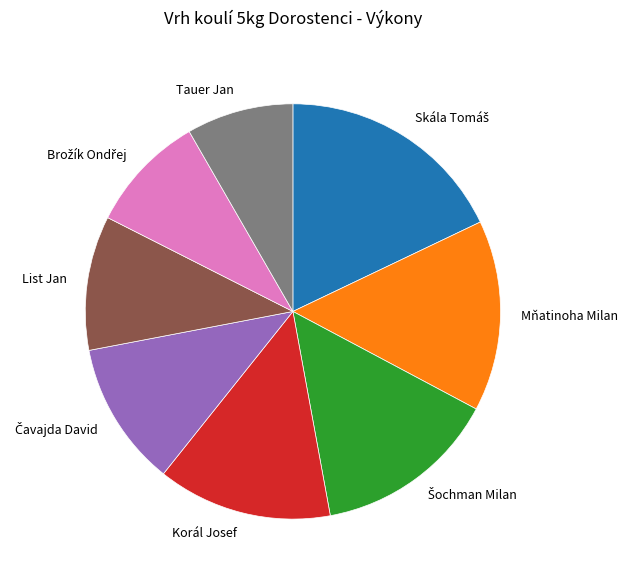

Which category has the smallest portion of the pie?

Tauer Jan